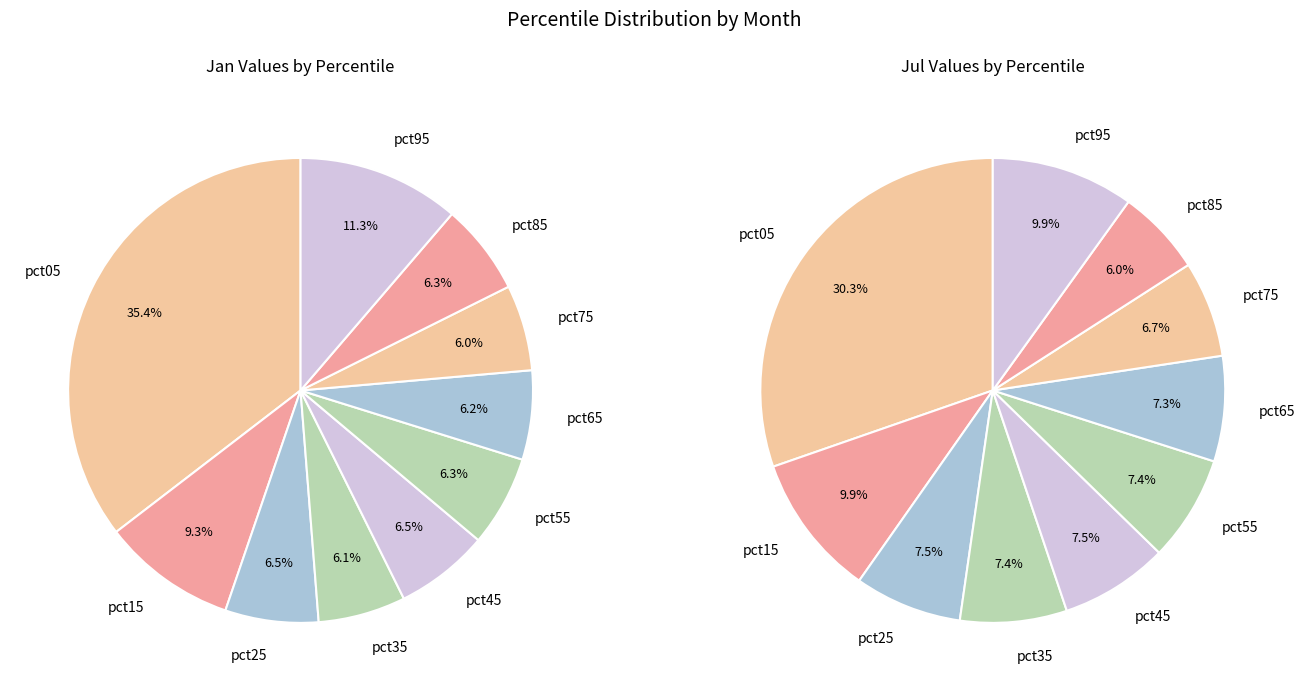

To the nearest percent, what is the difference between the 4 and values_jul slice percentages?

3%